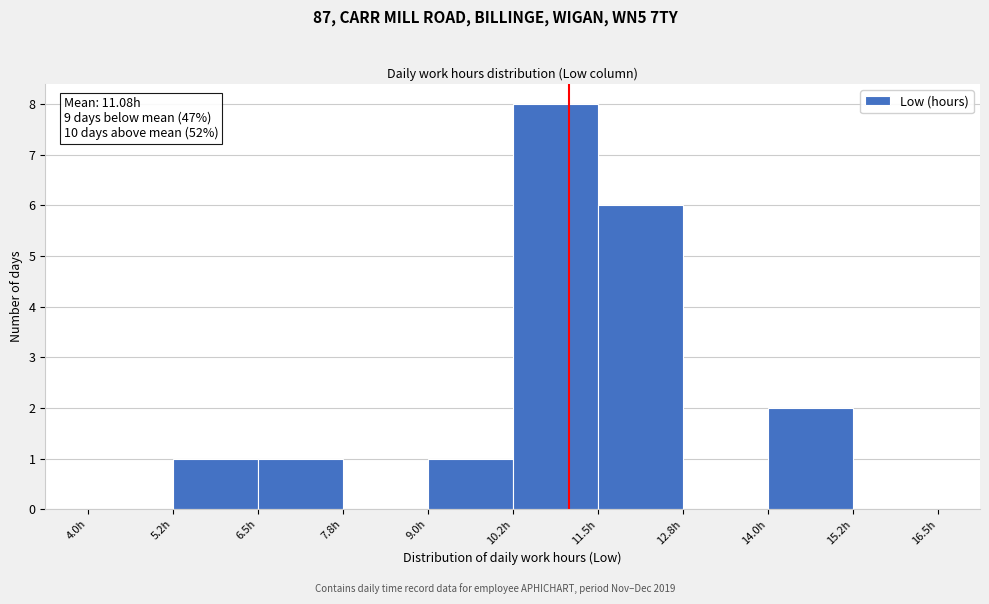

Over which range of the x-axis is the bar tallest?

10.25 to 11.50